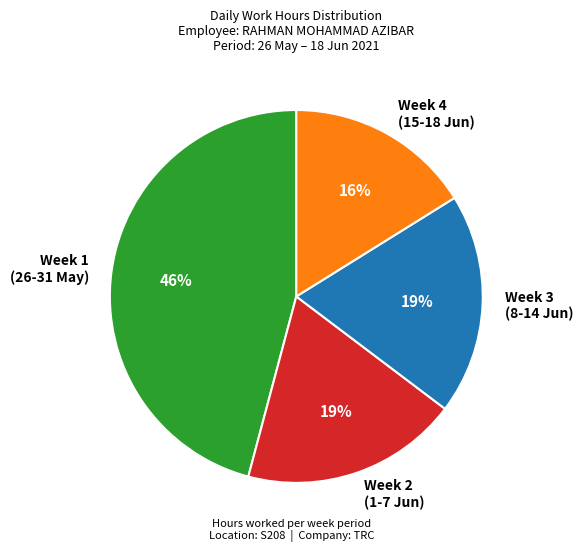

To the nearest percent, what is the average slice percentage?

25%